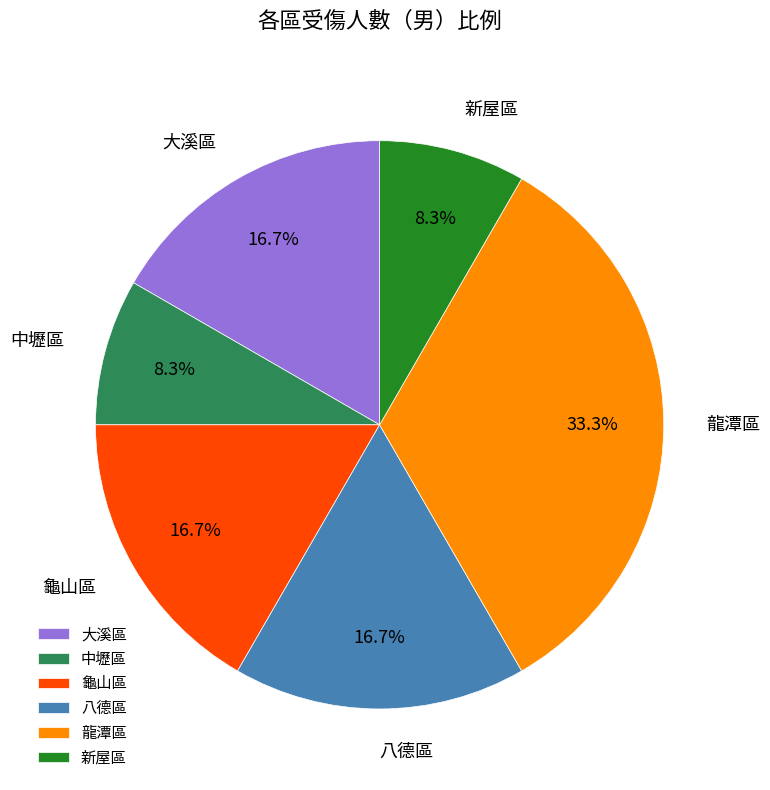

Which category has the biggest portion of the pie?

龍潭區